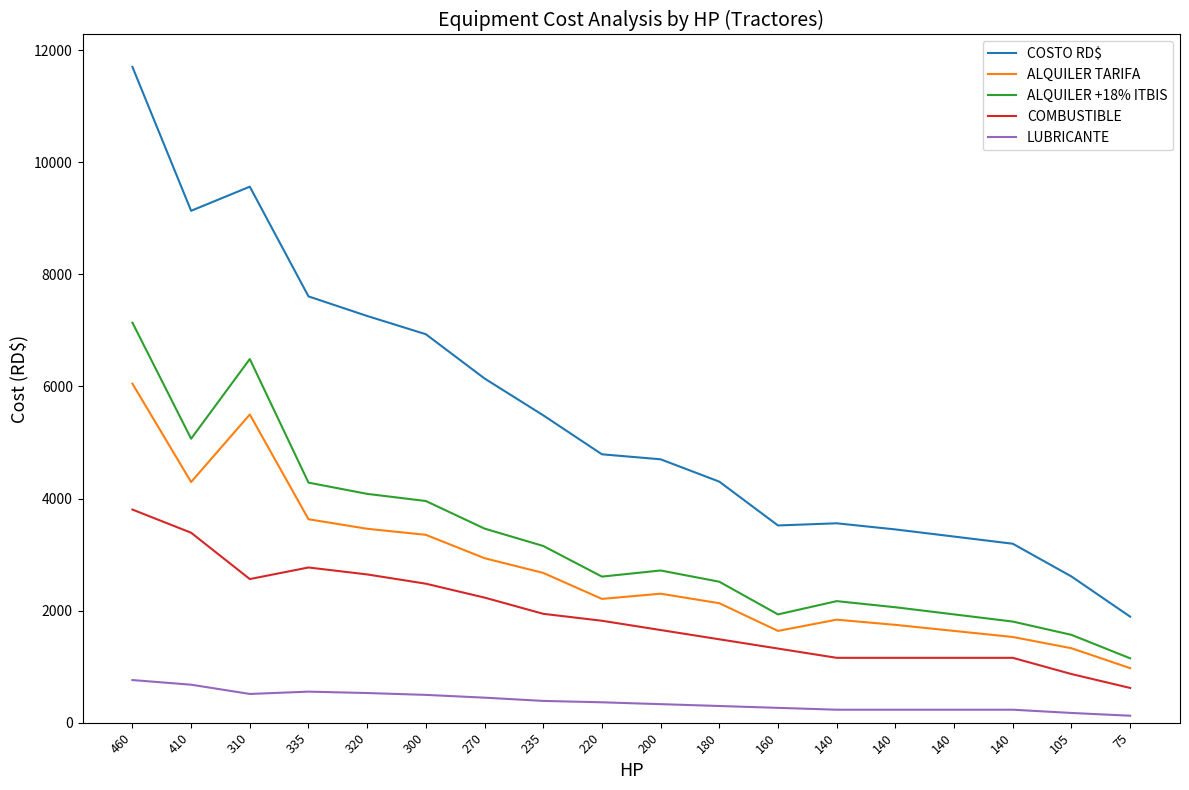

Reading left to right, what are all the values shown in this chart?

COSTO RD$: 11702.9	9135.7	9565.7	7607.7	7258.4	6932.3	6142.5	5485.3	4789.6	4700.6	4301.6	3519.8	3558.4	3449.0	3321.5	3193.8	2609.5	1892.6
ALQUILER TARIFA: 6050.0	4294.8	5500.0	3630.5	3460.6	3352.4	2935.3	2672.7	2209.2	2301.9	2132.0	1637.6	1838.4	1745.7	1637.7	1529.5	1328.6	973.3
ALQUILER +18% ITBIS: 7139.0	5067.9	6490.0	4284.0	4083.5	3955.9	3463.7	3153.8	2606.9	2716.2	2515.7	1932.3	2169.3	2060.0	1932.5	1804.8	1567.8	1148.5
COMBUSTIBLE: 3803.3	3389.9	2563.1	2769.8	2645.8	2480.4	2232.4	1943.0	1819.0	1653.6	1488.2	1322.9	1157.5	1157.5	1157.5	1157.5	868.1	620.1
LUBRICANTE: 760.7	678.0	512.6	554.0	529.2	496.1	446.5	388.6	363.8	330.7	297.6	264.6	231.5	231.5	231.5	231.5	173.6	124.0